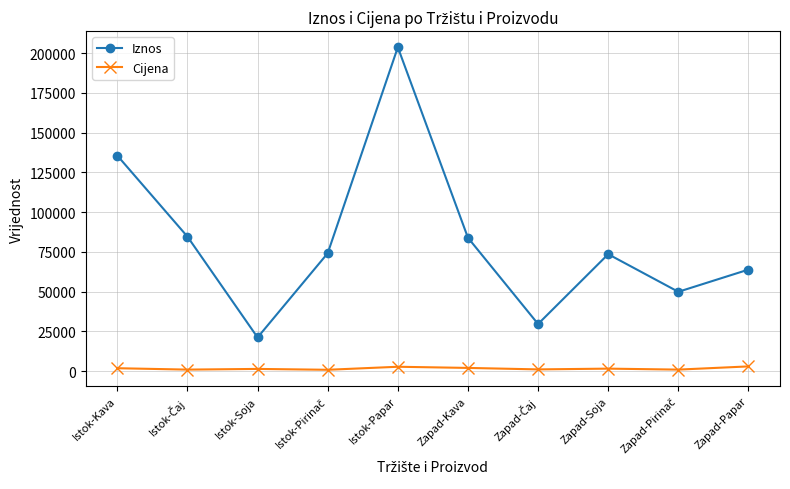

List the series in order of their overall mean, highest first.

Iznos, Cijena